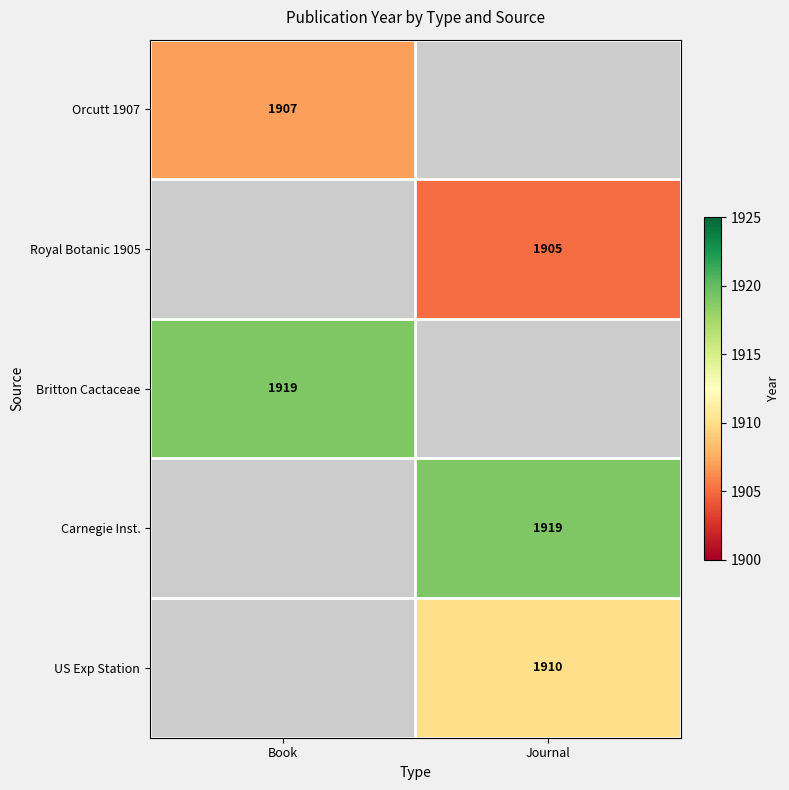

At how many categories does at least one series exceed 1912?

2